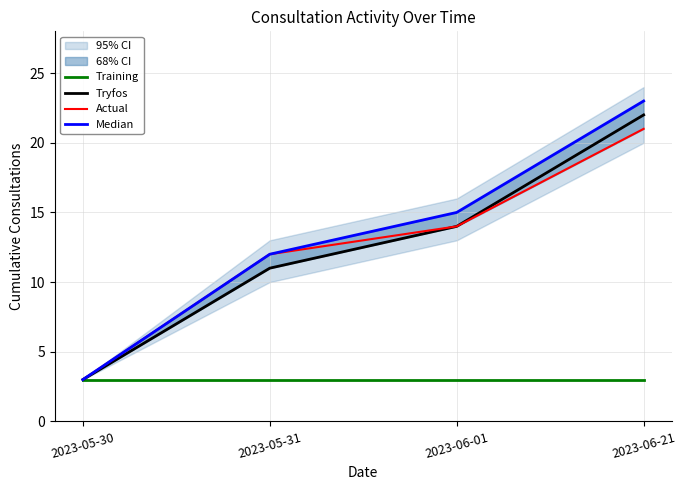

What is the minimum value for Actual?

3